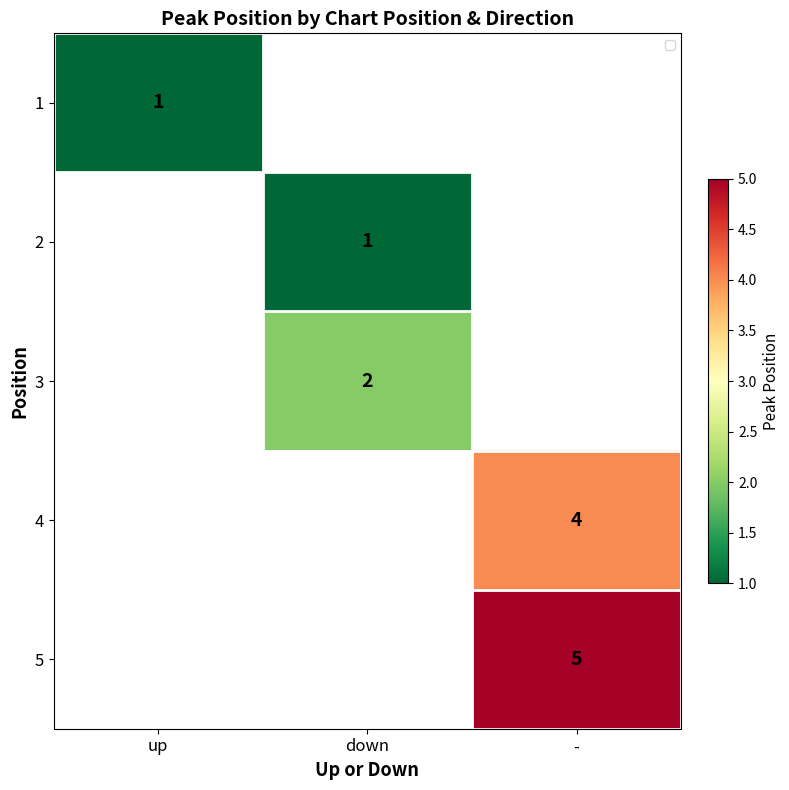

True or false: 3 has a value of 2 at down.

True